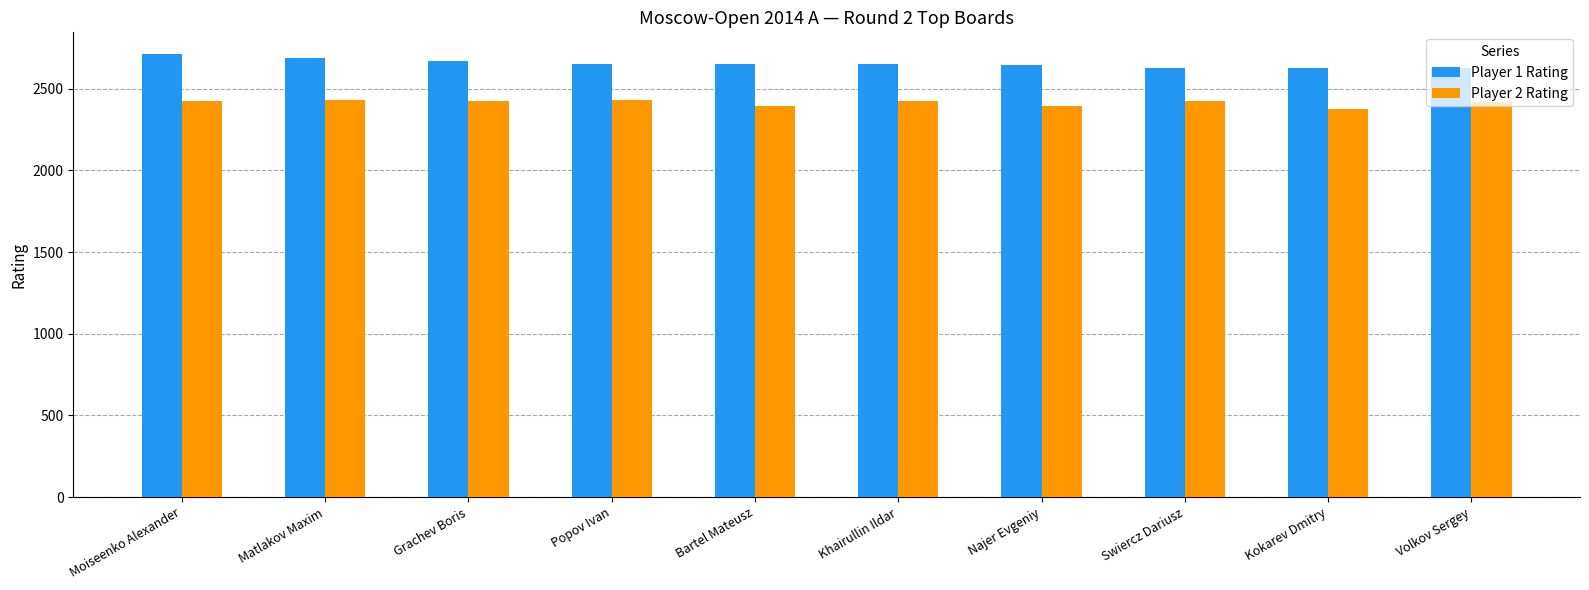

The Player 2 Rating series shows 2430 at Popov Ivan. True or false?

True